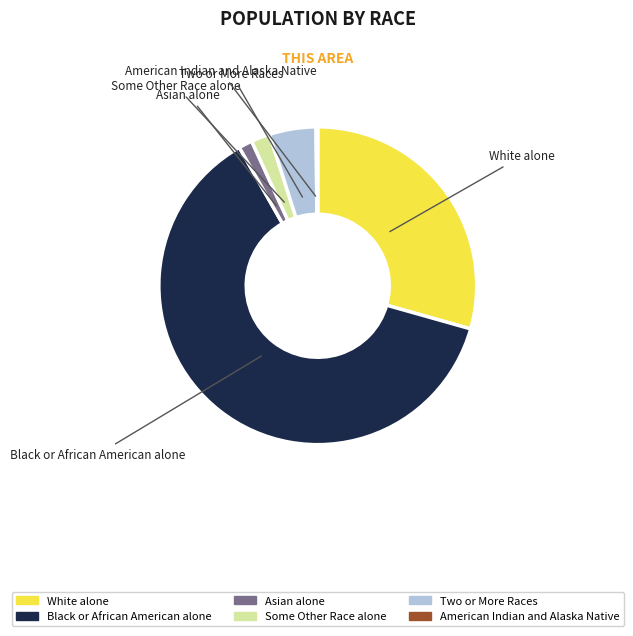

Does any single category account for the majority?

Yes